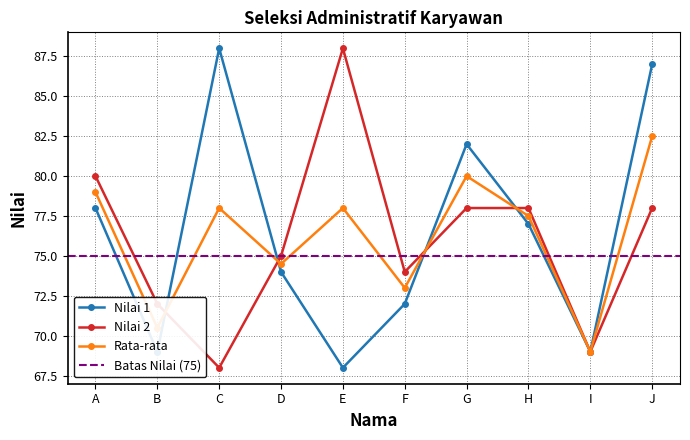

List the labels in order of Nilai 2 value, largest first.

E, A, G, H, J, D, F, B, I, C